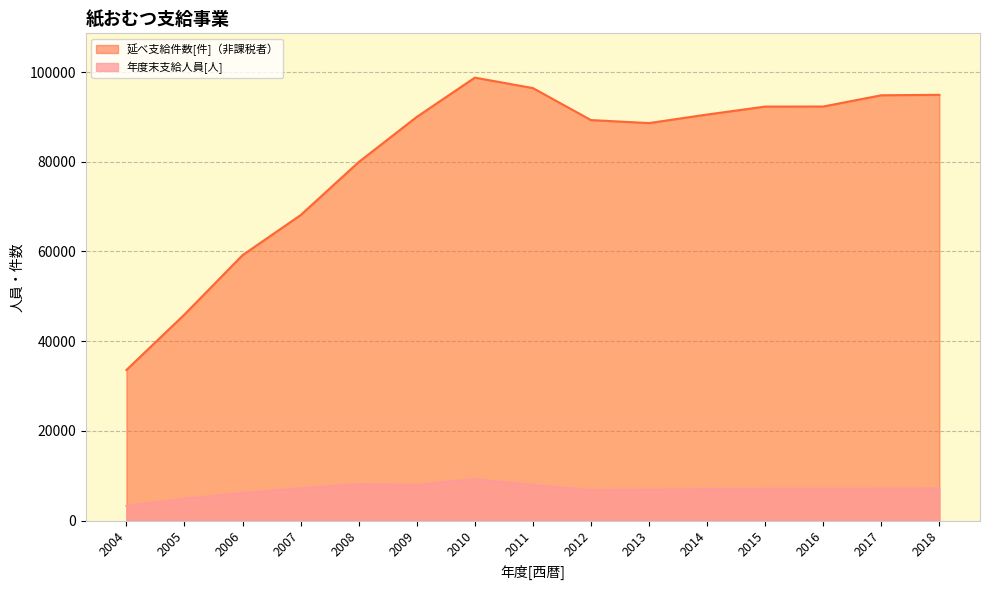

What is the value of the 年度末支給人員[人] point at the 7th from the left?

9235